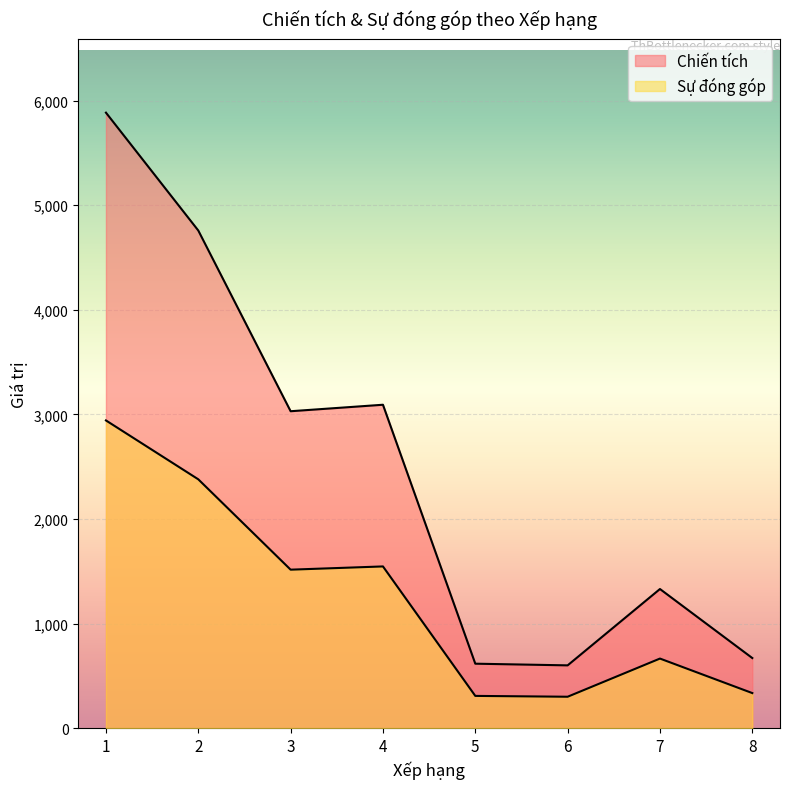

In Chiến tích, how many points are lower than both neighbors (excluding endpoints)?

2